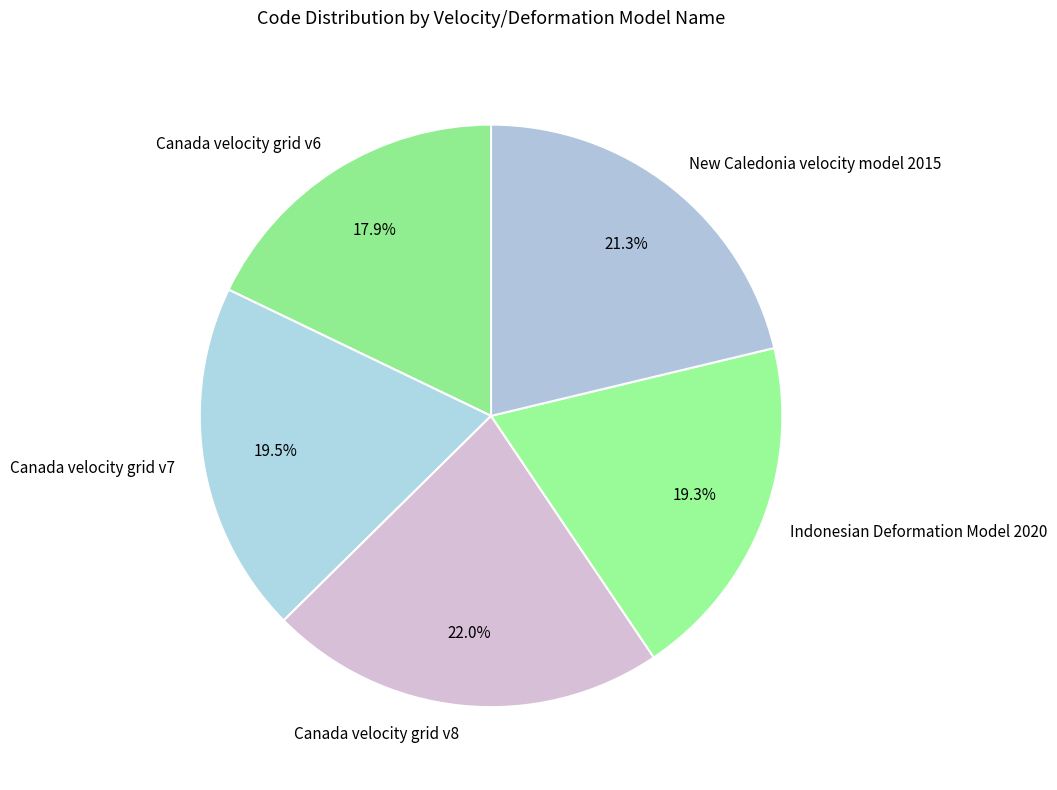

To the nearest percent, what portion does Canada velocity grid v6 represent?

18%